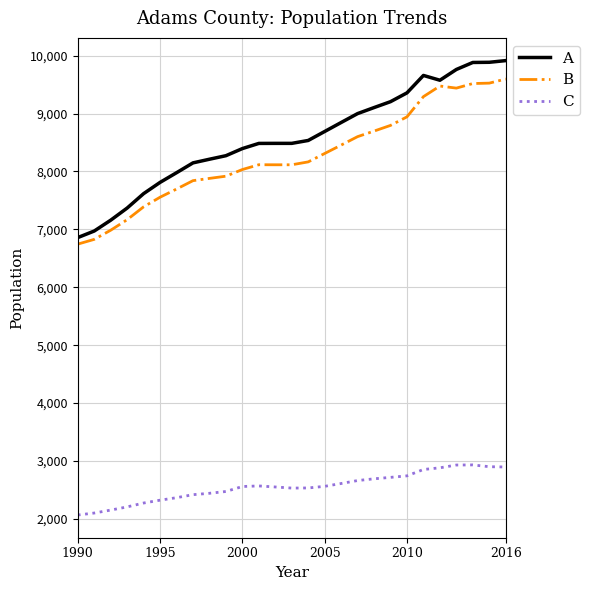

True or false: C and B cross at least once.

False